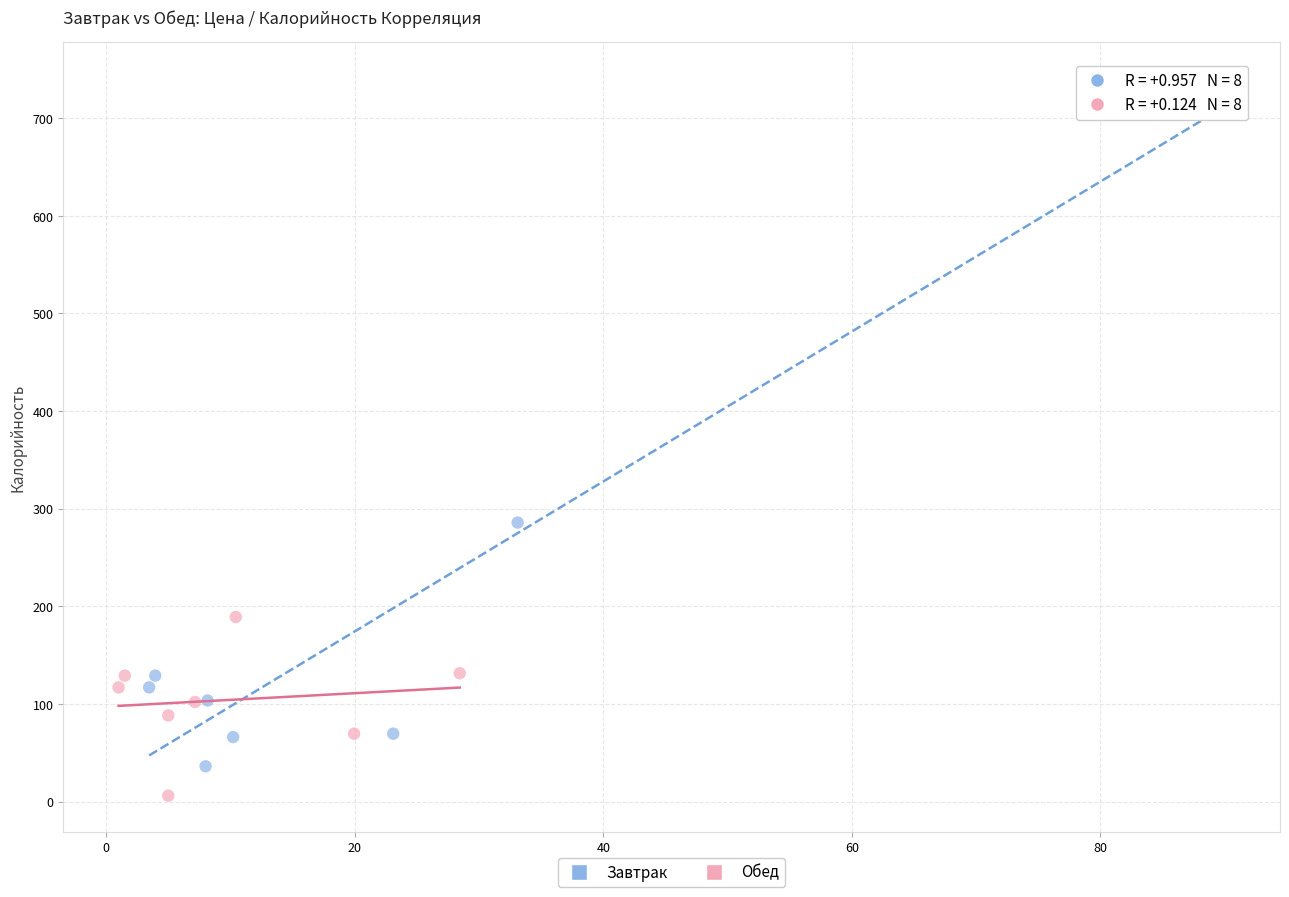

Which series reaches the maximum Y coordinate?

Завтрак